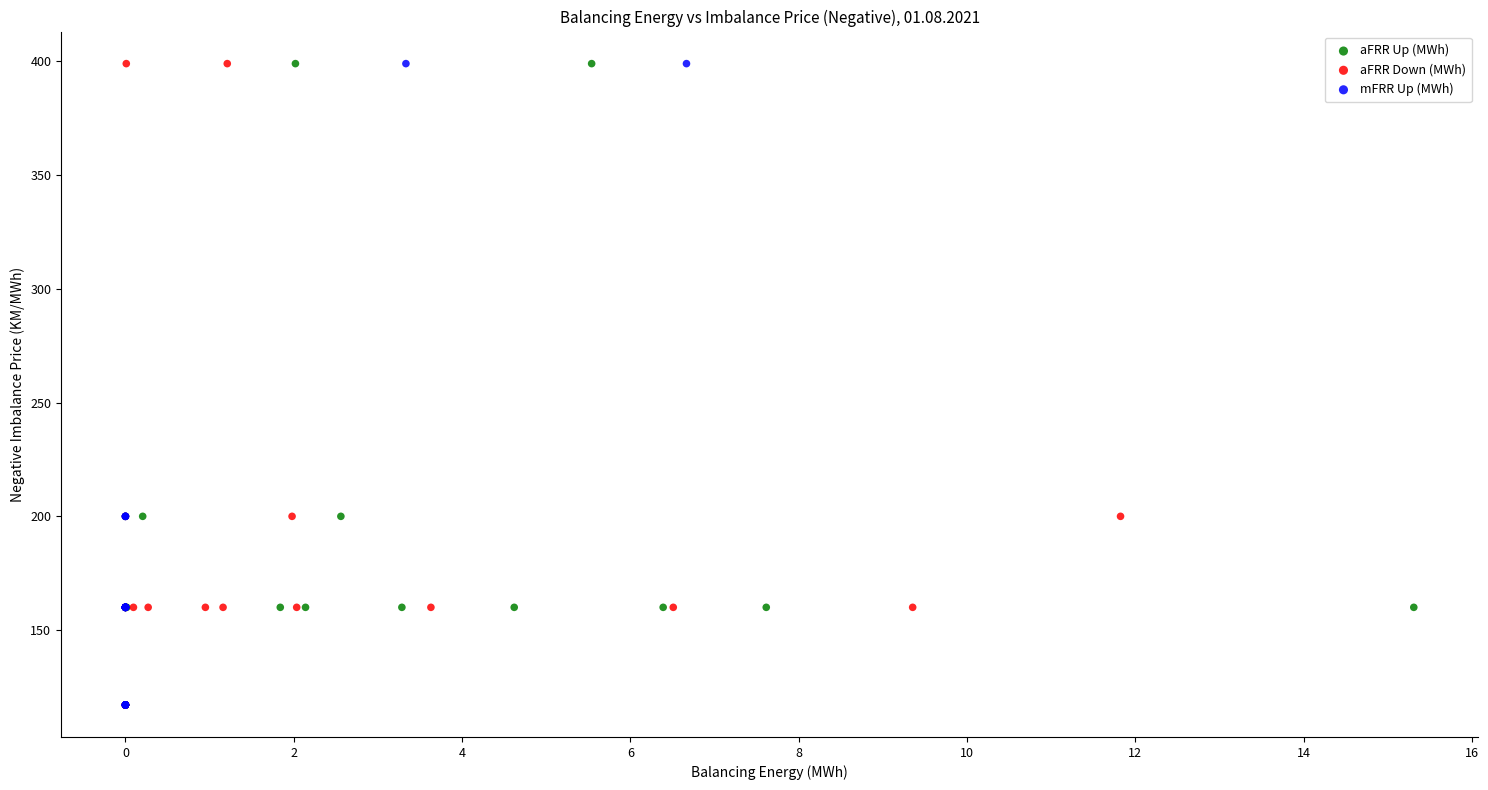

What are all the series names shown in the legend?

aFRR Up (MWh), aFRR Down (MWh), mFRR Up (MWh)